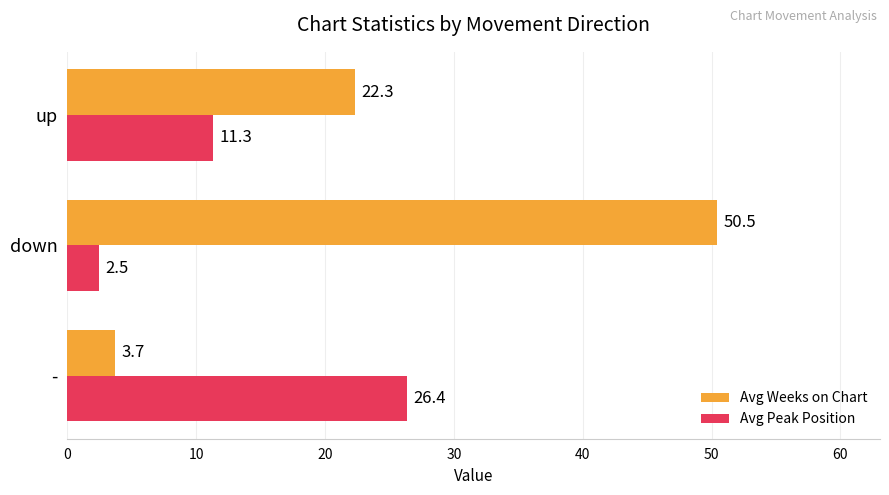

What are all the series names shown in the legend?

Avg Weeks on Chart, Avg Peak Position